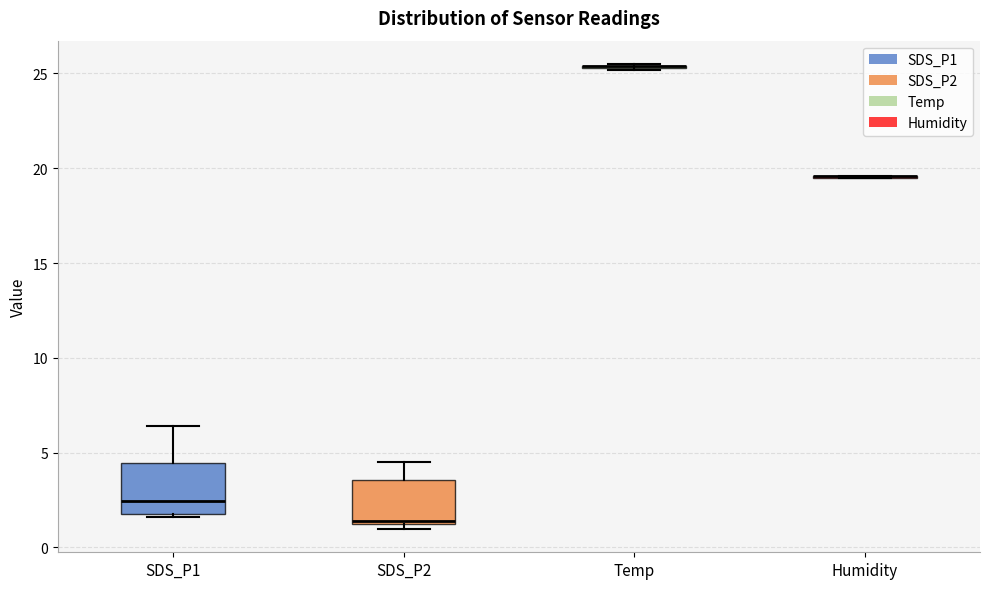

Reading left to right, transcribe this box plot: for each box, give where its median line is, the range the box spans, and where its two whiskers end, as read against the y-axis. The values are not printed on the chart, so give them approximately, as read against the axis.

SDS_P1: median 2.5, box 2.0 to 4.5, whiskers 1.5 to 6.5
SDS_P2: median 1.5, box 1.0 to 3.5, whiskers 1.0 (just below the box's lower edge) to 4.5
Temp: box collapsed to a line at 25.5, whiskers 25.0 to 25.5
Humidity: box collapsed to a line at 19.5, whiskers 19.5 to 19.5